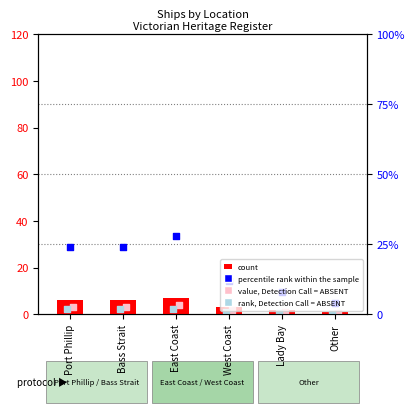

Between Lady Bay and East Coast, which is larger?

East Coast